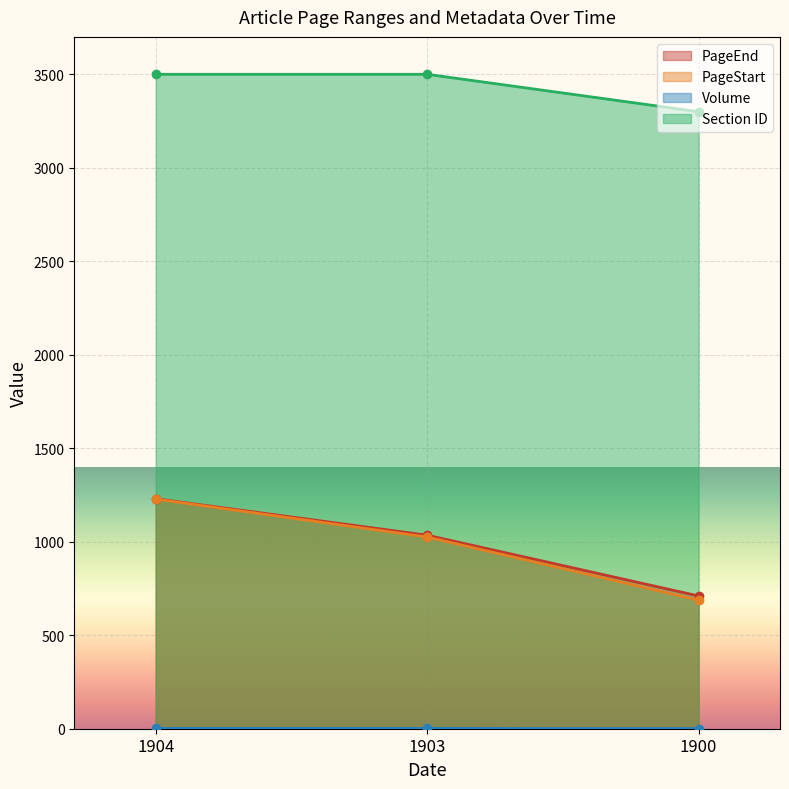

Which series has the widest spread of values?

PageStart